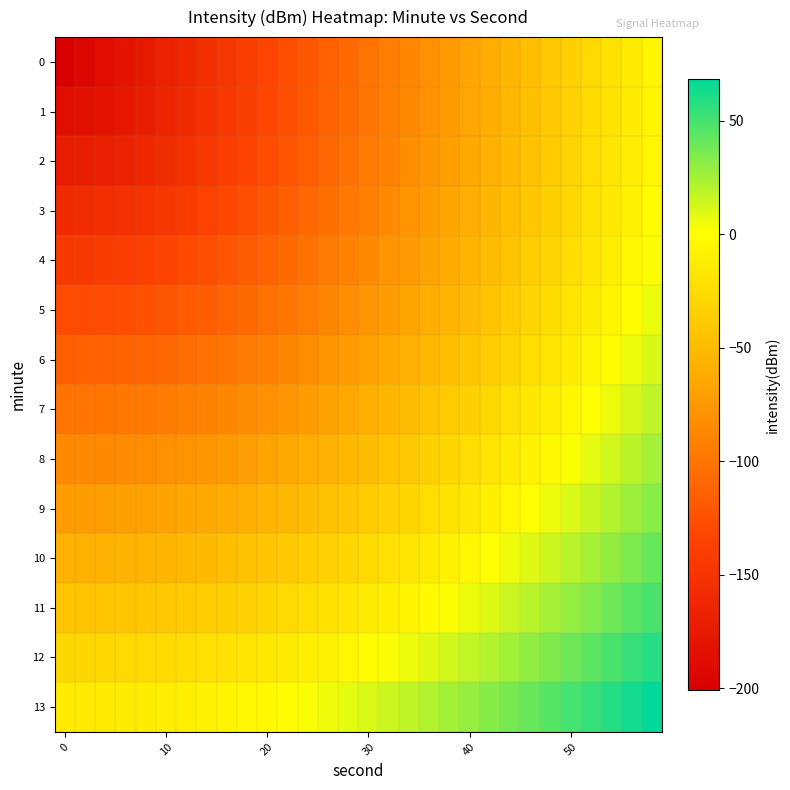

Which series has the largest total across all categories?

13